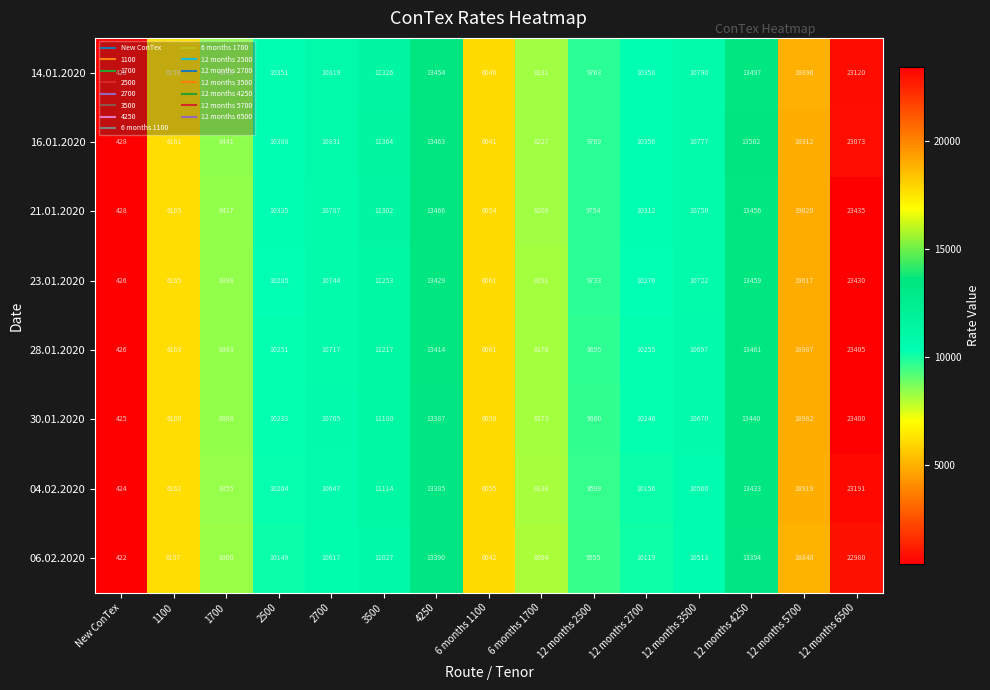

Where is 16.01.2020 nearest to the value 11750?

3500